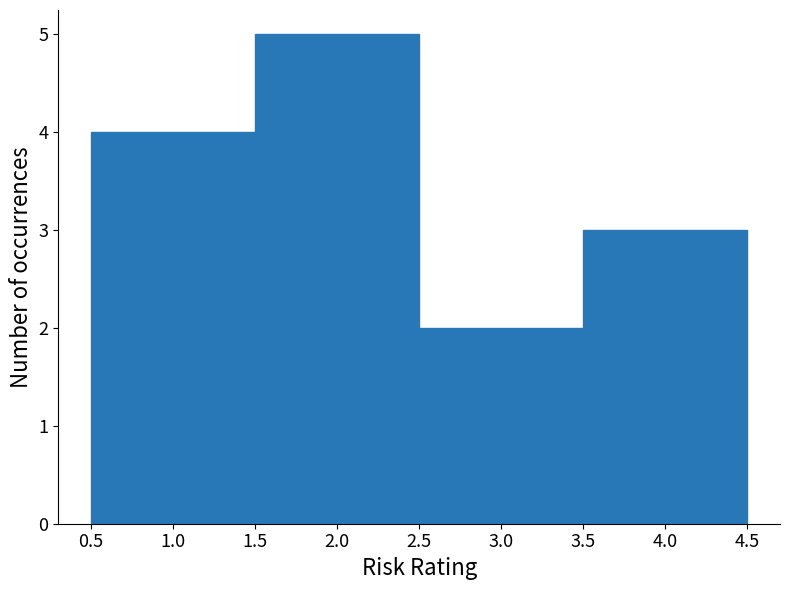

Over which range of the x-axis is the bar tallest?

1.5 to 2.5